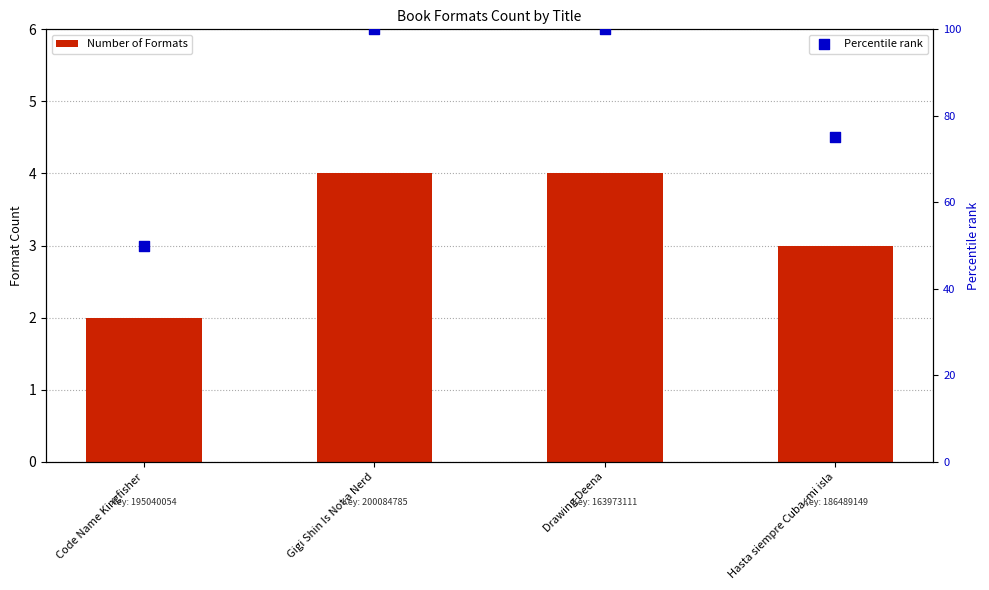

Which series has the largest total across all categories?

Percentile rank